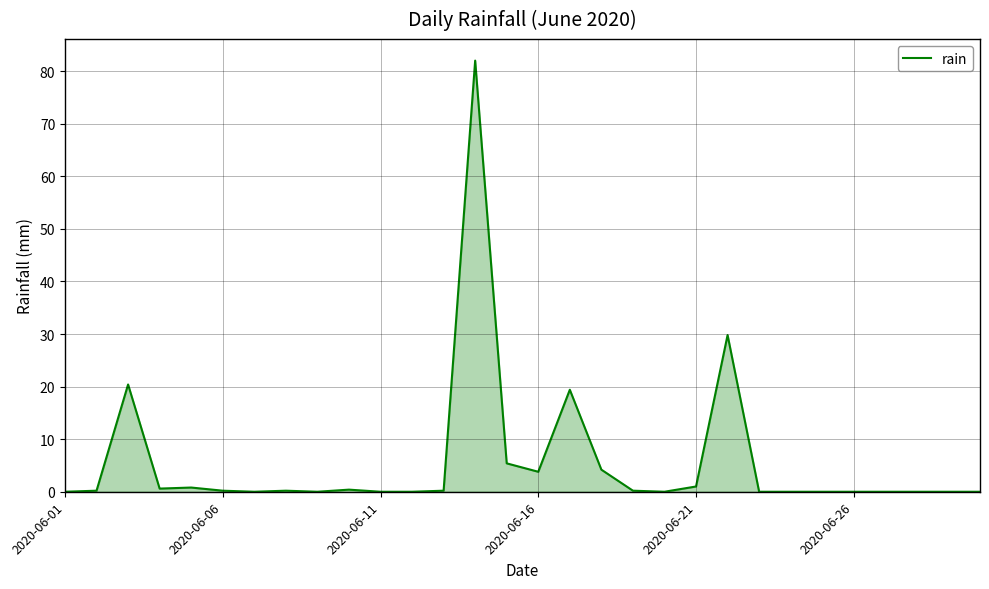

What is the maximum value shown in the chart?

82.0